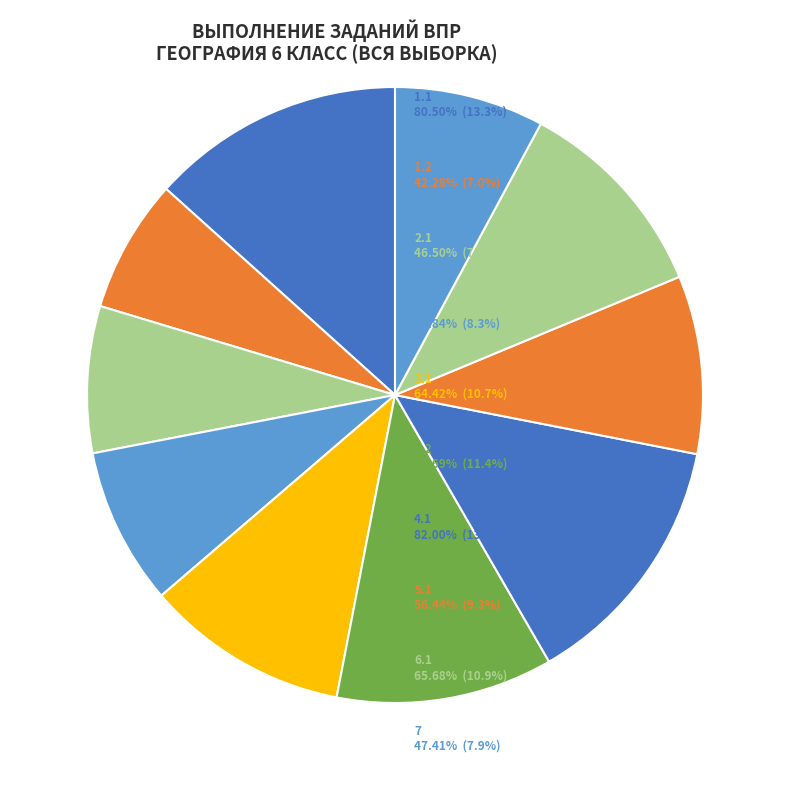

Is there any slice that represents more than half of the pie?

No